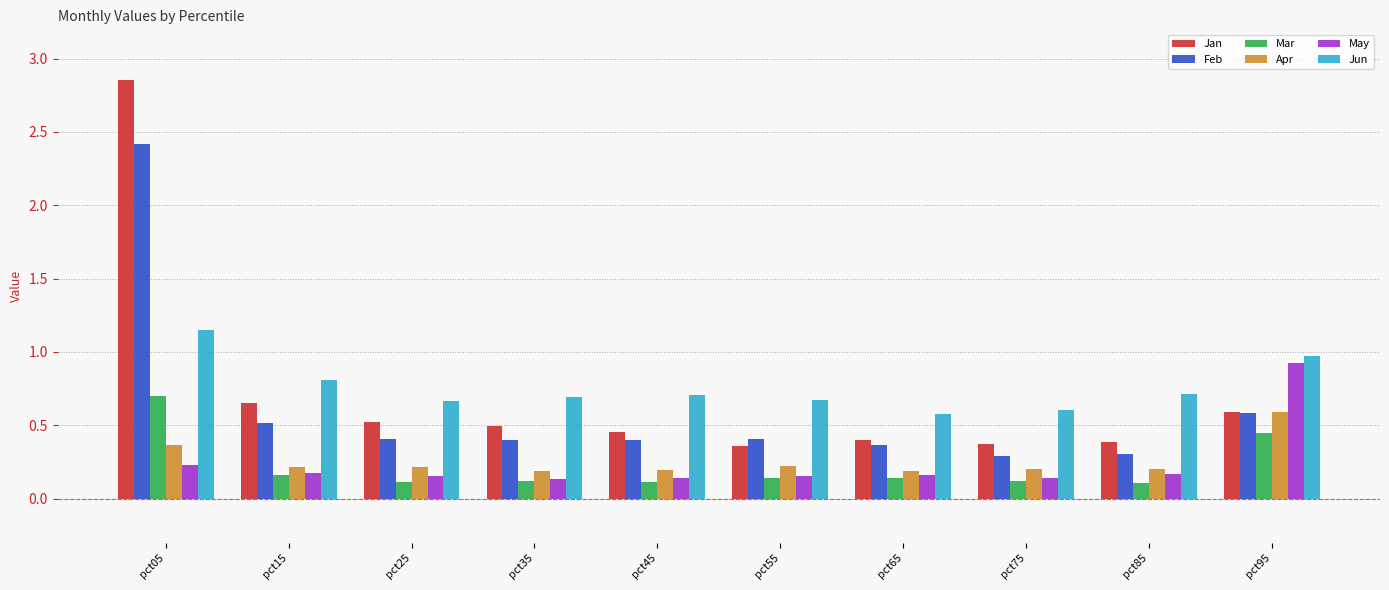

What is the total value across all series at pct35?

2.0